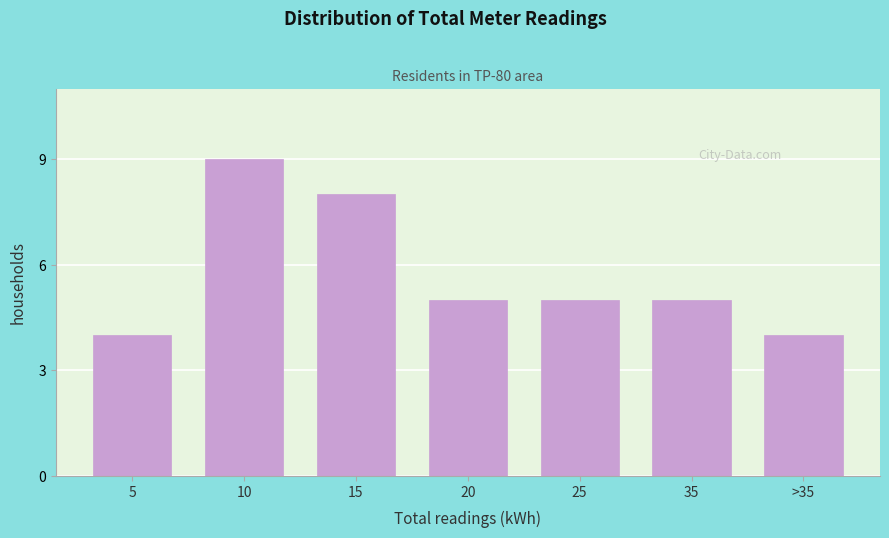

Reading left to right, extract all data points from this chart.

4	9	8	5	5	5	4